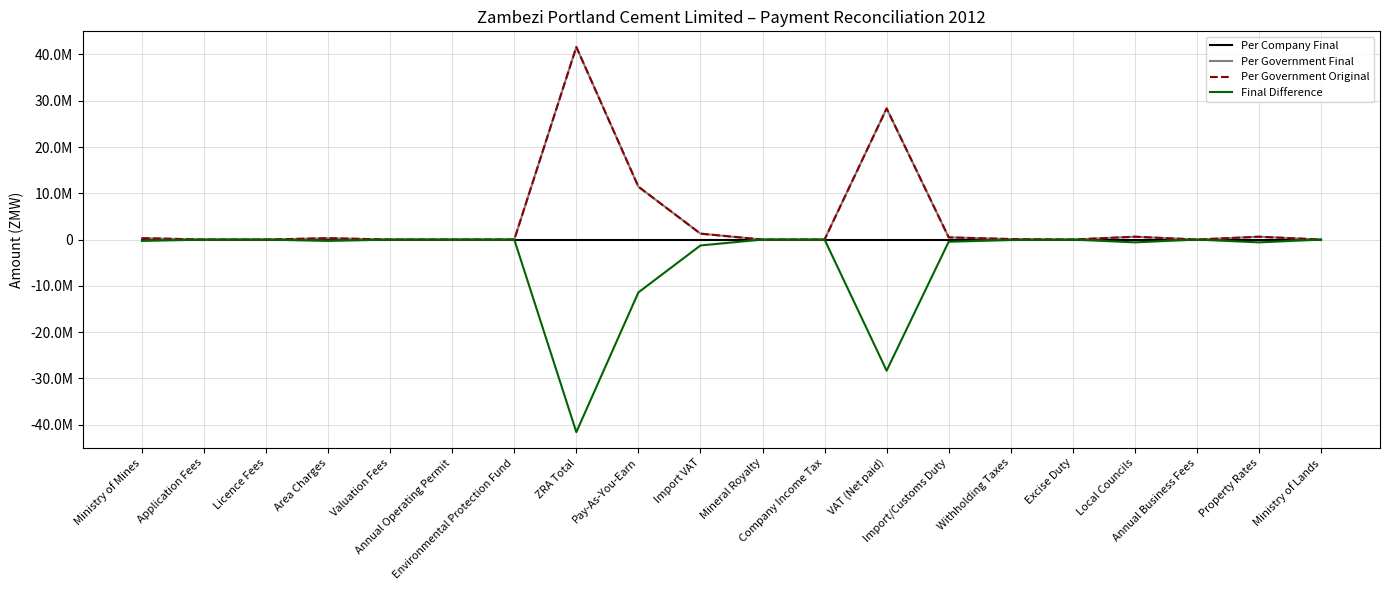

List the series in order of their peak value, highest first.

Per Government Final, Per Government Original, Per Company Final, Final Difference